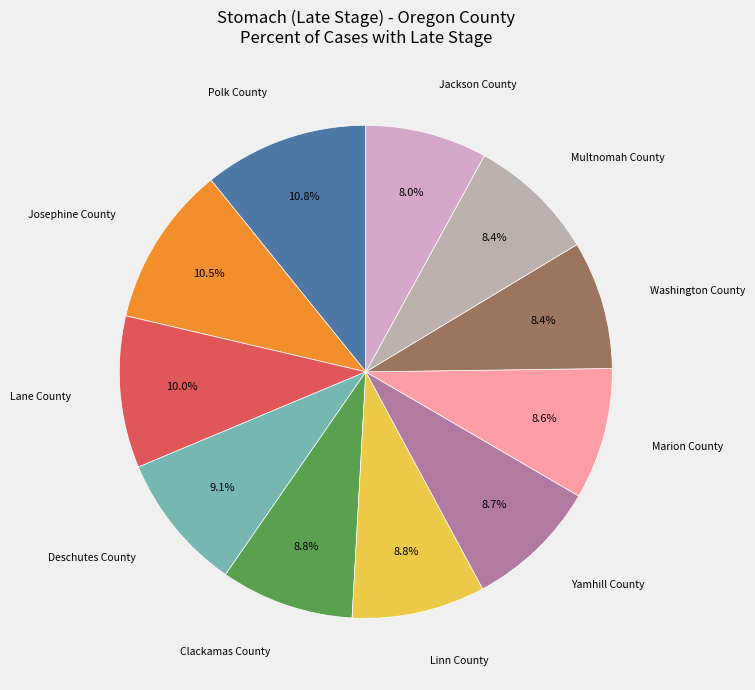

Is there any slice that represents more than half of the pie?

No